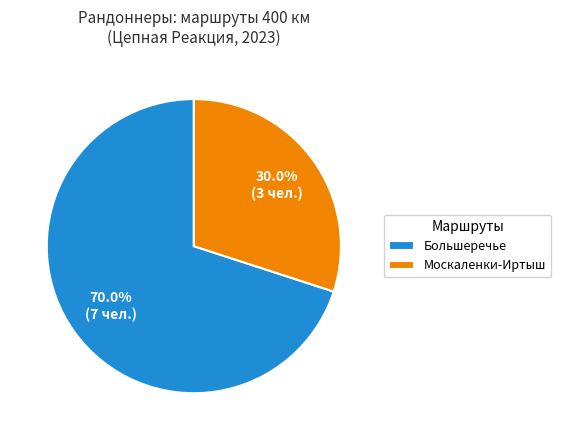

What portion of the pie excludes Москаленки-Иртыш?

70.0%